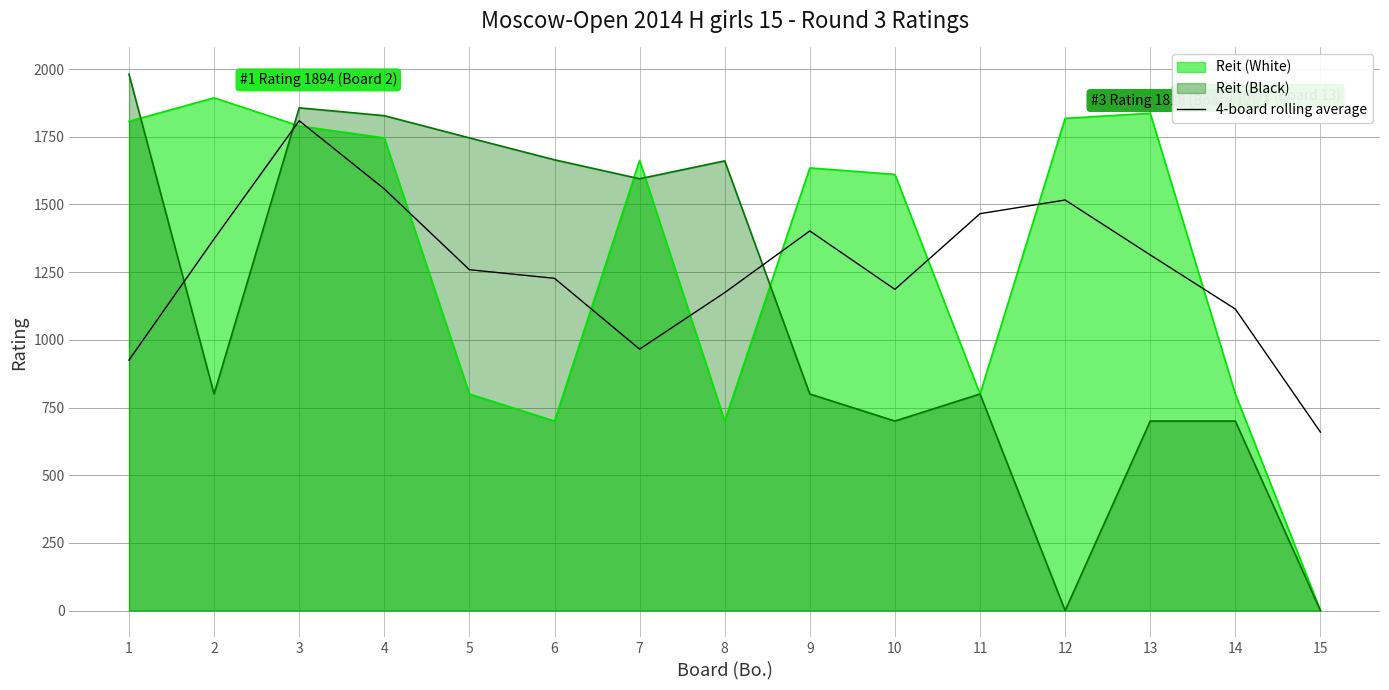

What is the value of the 15th point from the left?

659.2